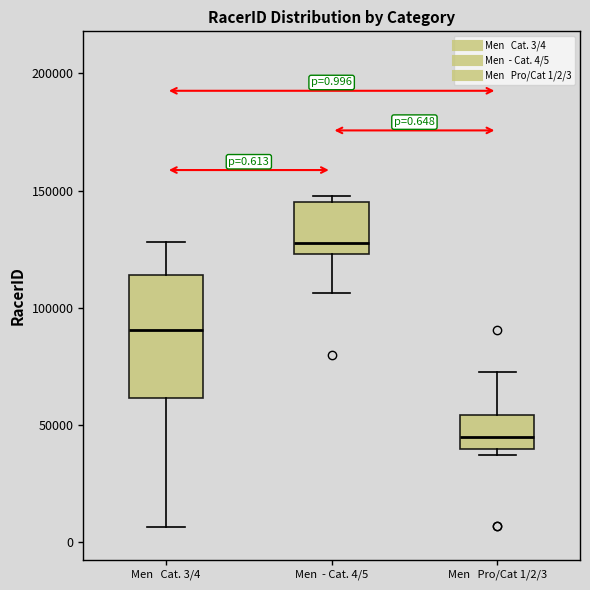

Which box is the tallest, from its lower edge to its upper edge?

Men Cat. 3/4